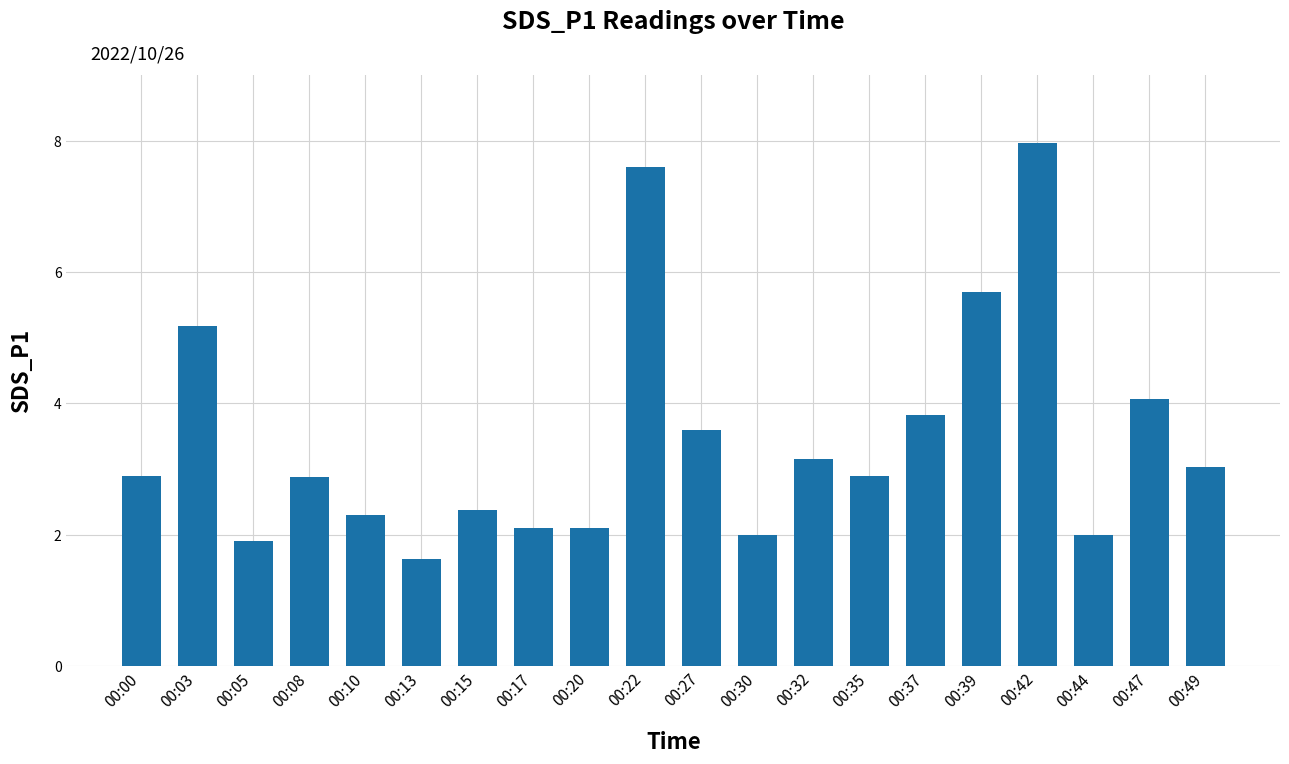

Does the chart contain stacked bars?

No